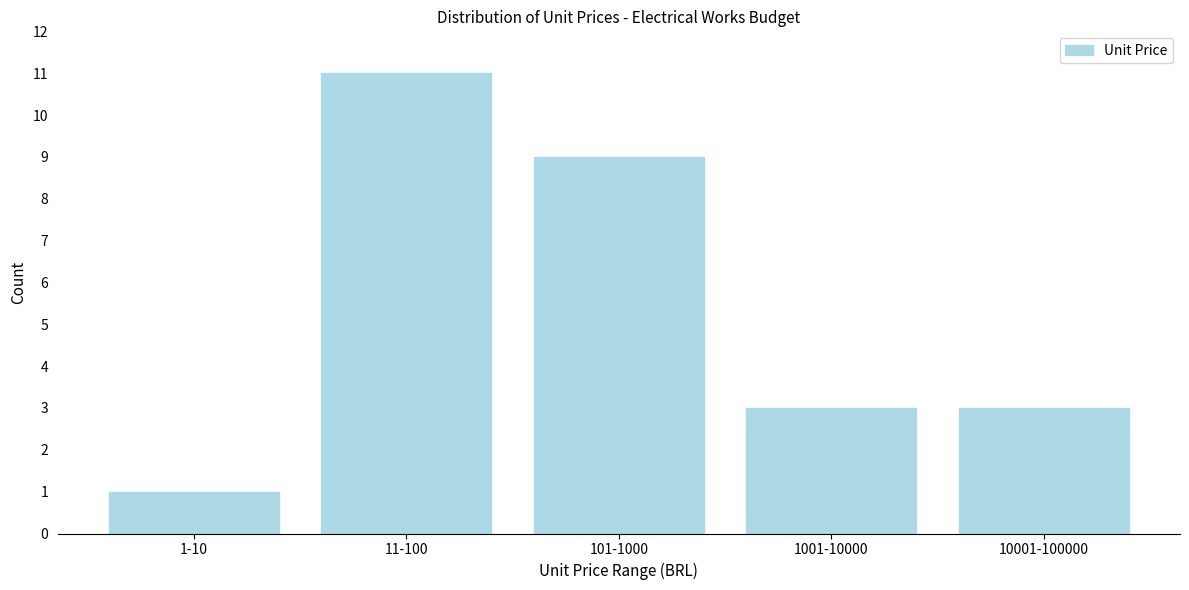

Reading left to right, what are all the values shown in this chart?

1-10=1	11-100=11	101-1000=9	1001-10000=3	10001-100000=3